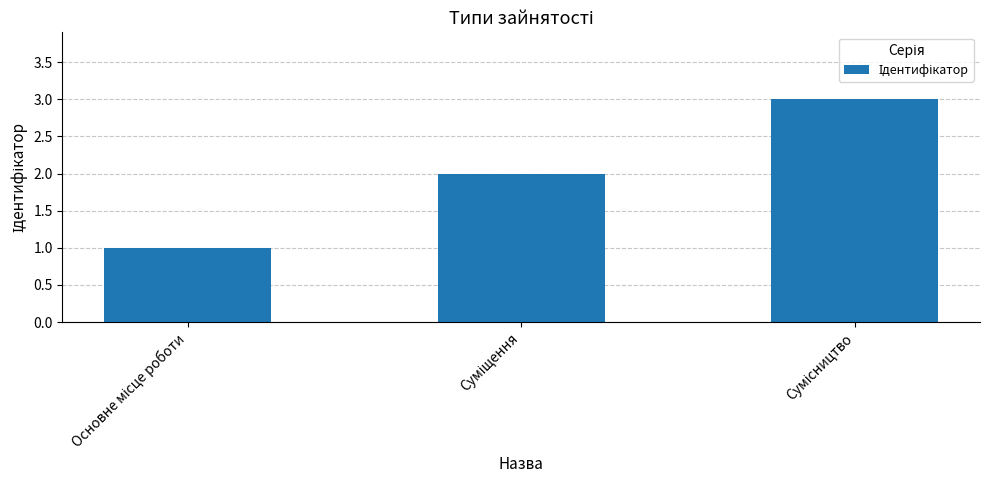

What is the sum of all values?

6